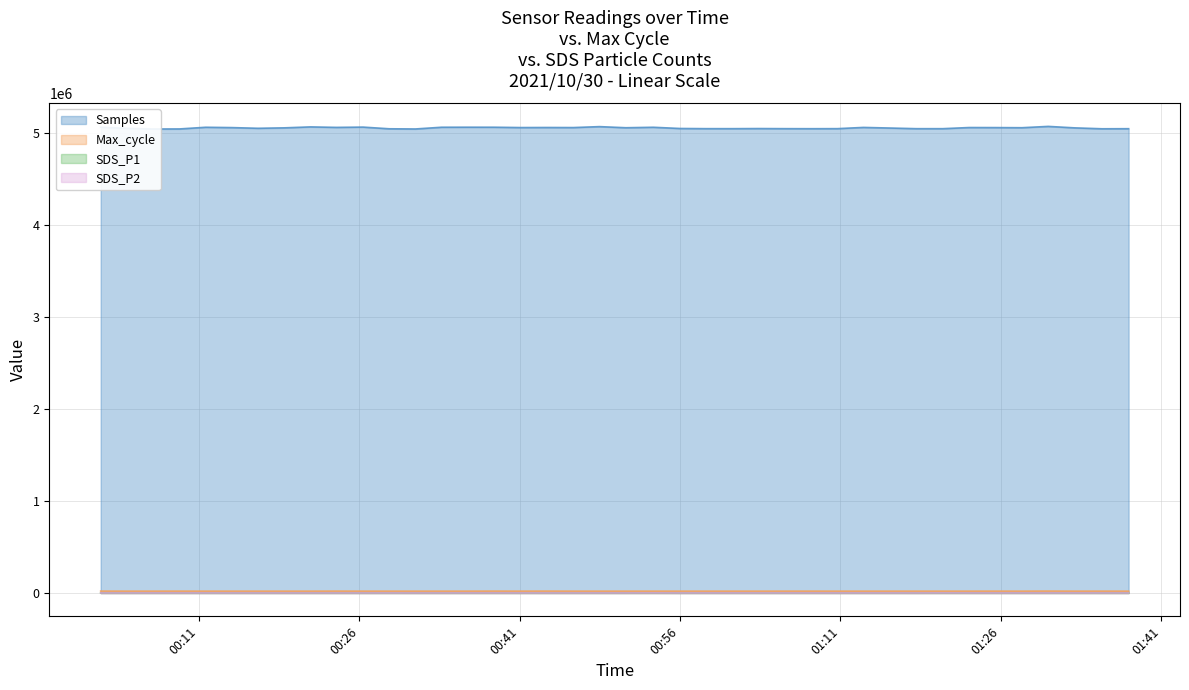

True or false: SDS_P2 has a value of 1861 at 2021/10/30 00:11:38.

False